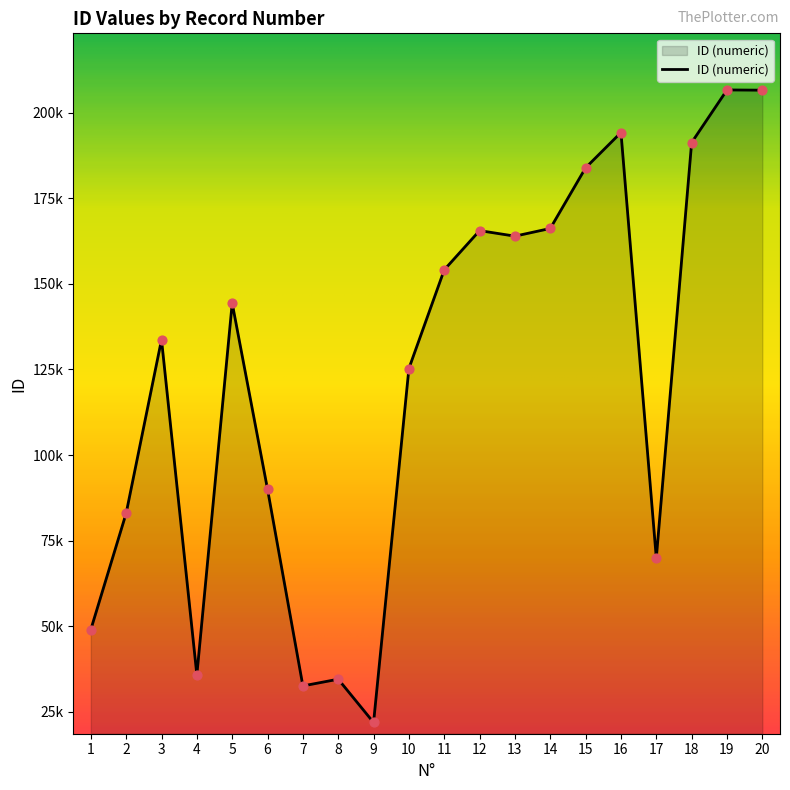

Does the chart have visible grid lines?

No